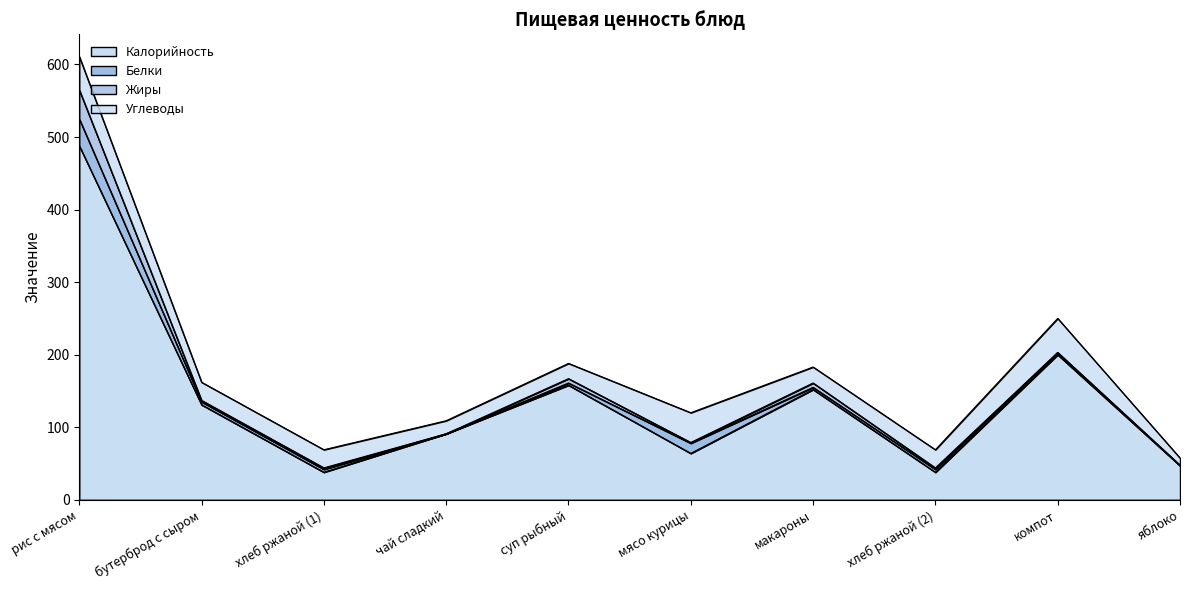

Is the value of Жиры at рис с мясом greater than the value of Белки at чай сладкий?

Yes